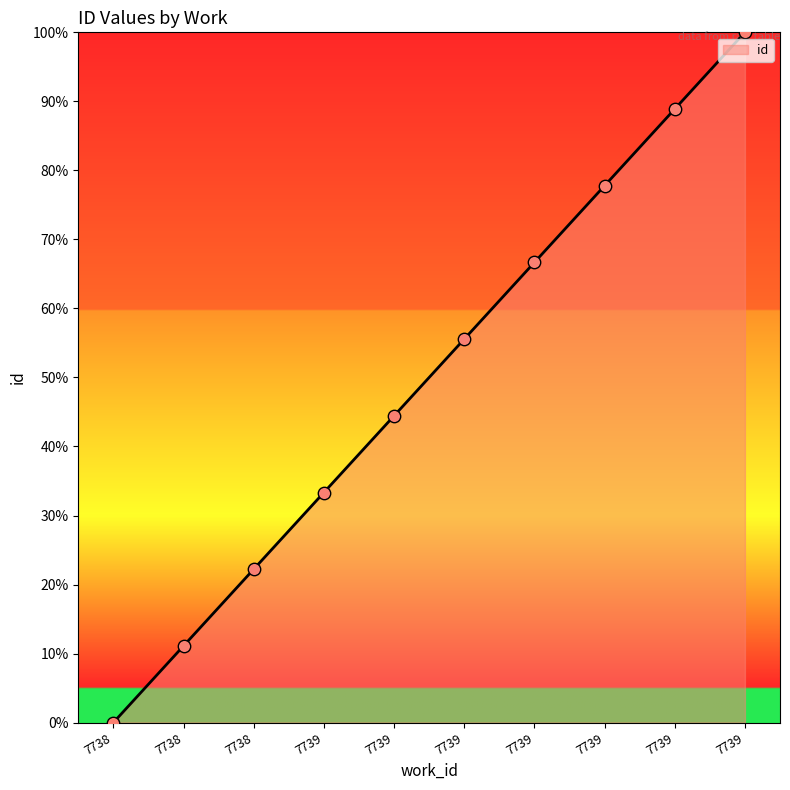

How many lines are shown in the chart?

1